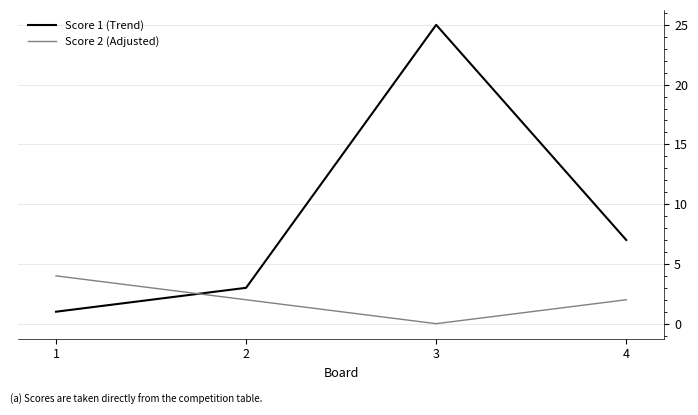

Reading right to left, list all the values displayed in this chart.

Score 1 (Trend): 4=7	3=25	2=3	1=1
Score 2 (Adjusted): 4=2	3=0	2=2	1=4